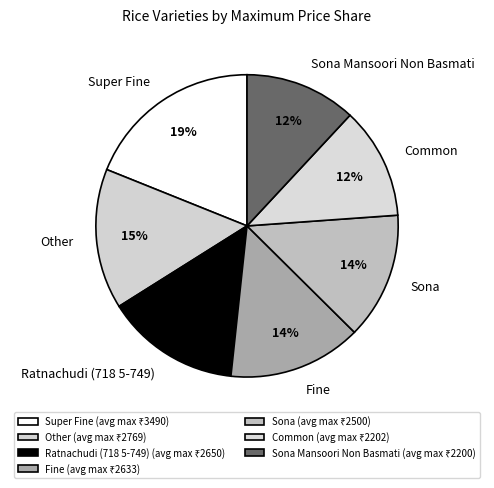

Is the sum of Common and Sona Mansoori Non Basmati greater than half?

No